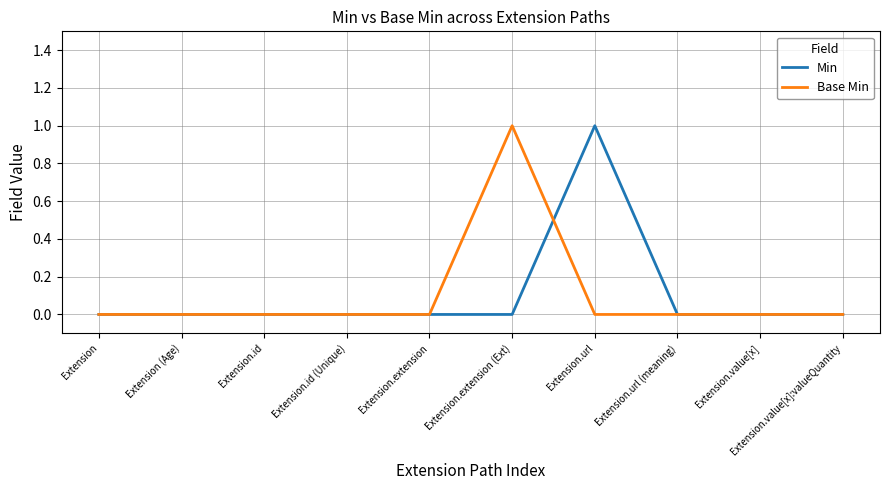

What position from the left is Extension.value[x]?

9